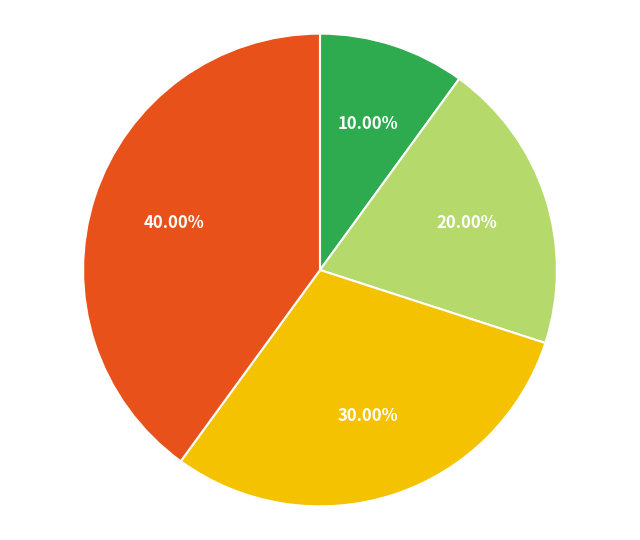

Is there any slice that represents more than half of the pie?

No